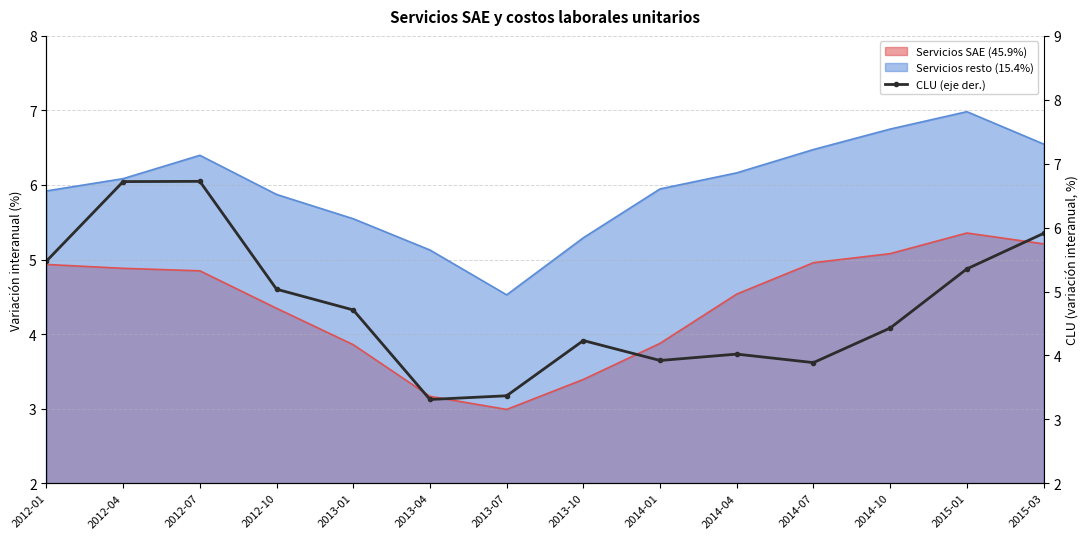

The value at 2012-01 is 5.5. True or false?

True